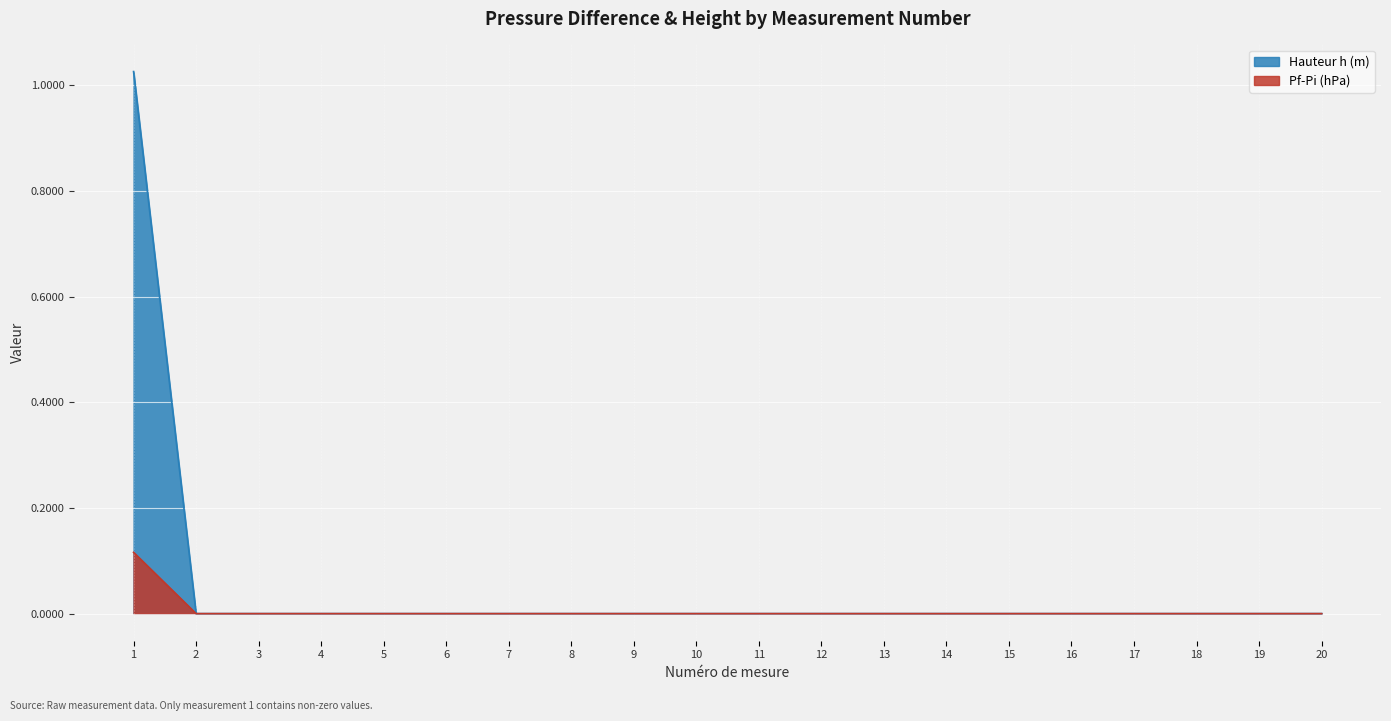

True or false: Hauteur h (m) has a value of -0.3 at 12.

False